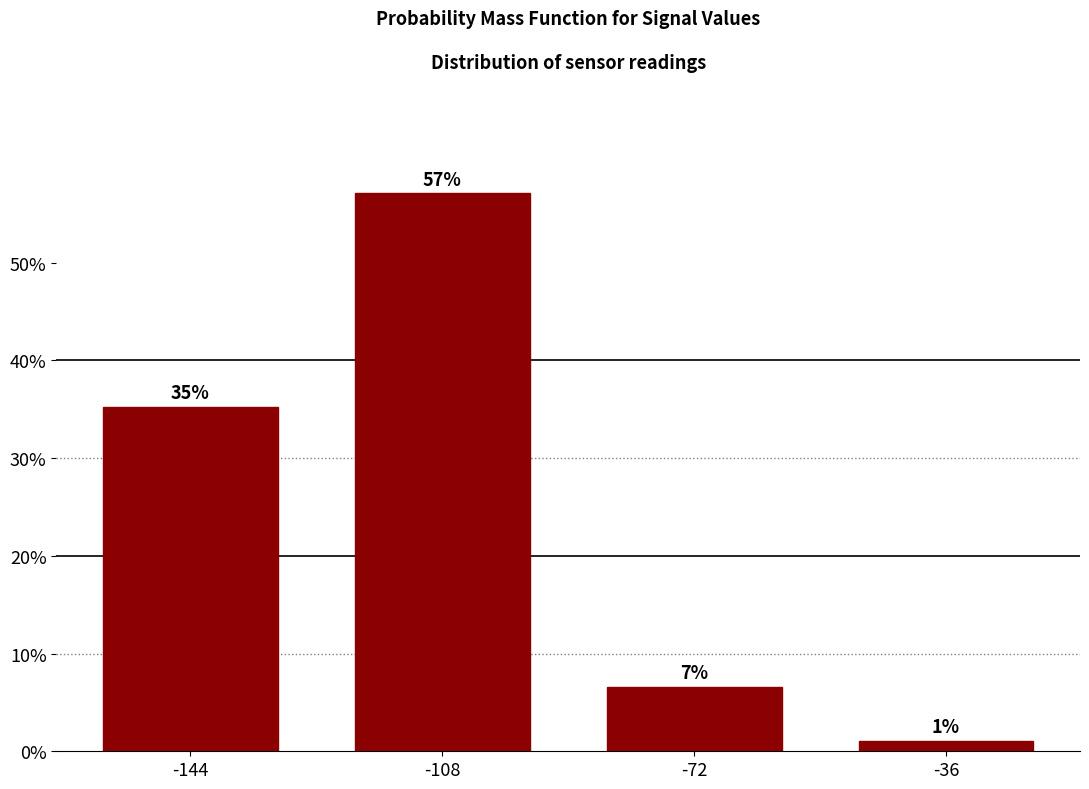

How many bars are there in total?

4